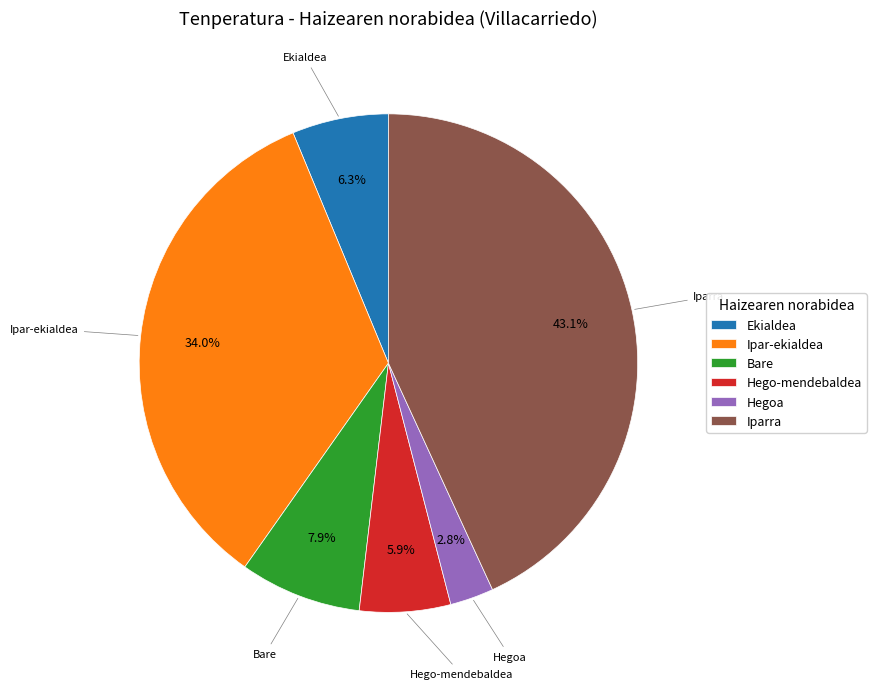

Between Bare and Hego-mendebaldea, which is larger?

Bare